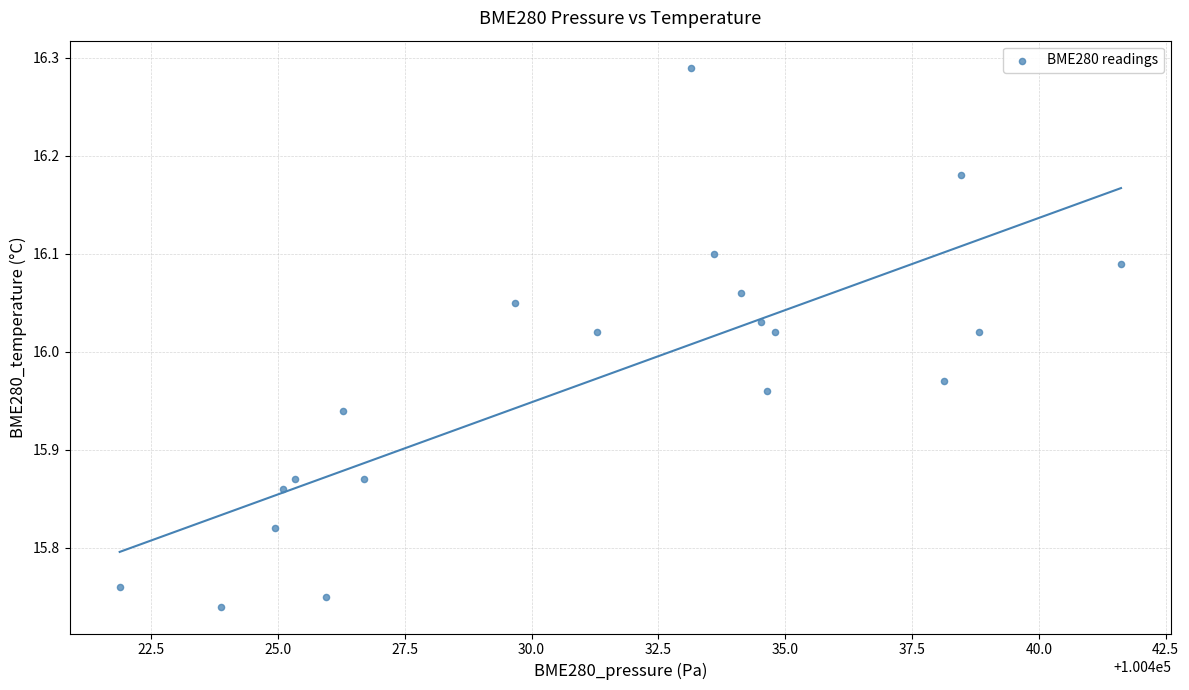

What is the range of X values (max minus min)?

19.7